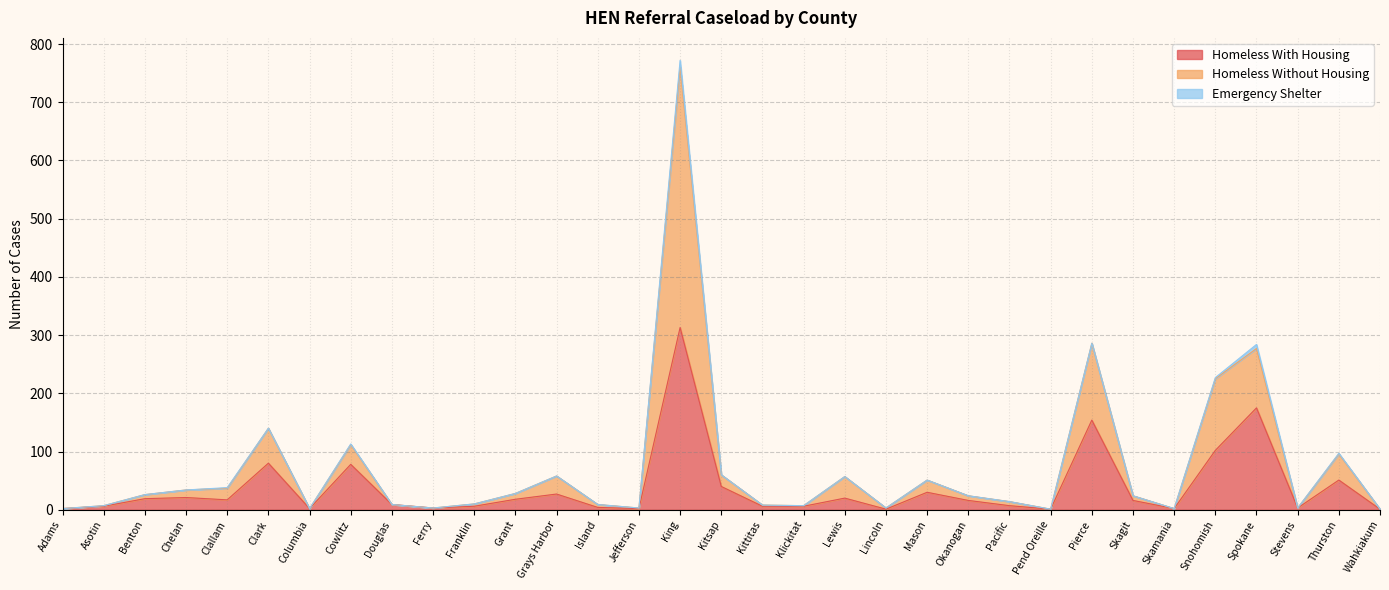

What is the difference between the maximum and minimum values in the Homeless Without Housing series?

760